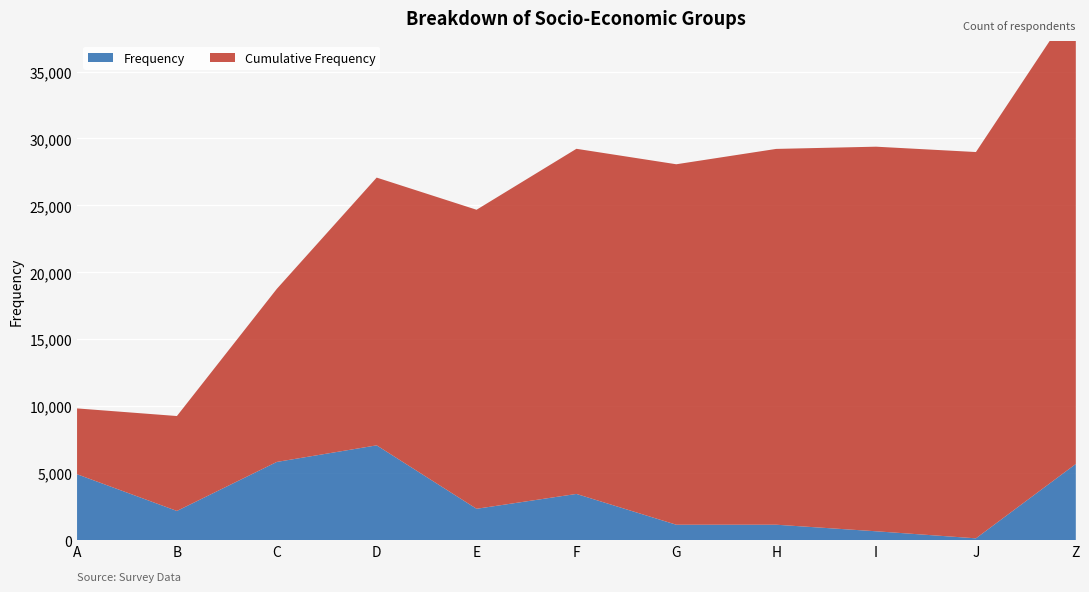

Reading right to left, extract all data points from this chart.

Frequency: 5684	128	656	1146	1145	3445	2336	7075	5836	2174	4917
Cumulative Frequency: 34542	28858	28730	28074	26928	25783	22338	20002	12927	7091	4917